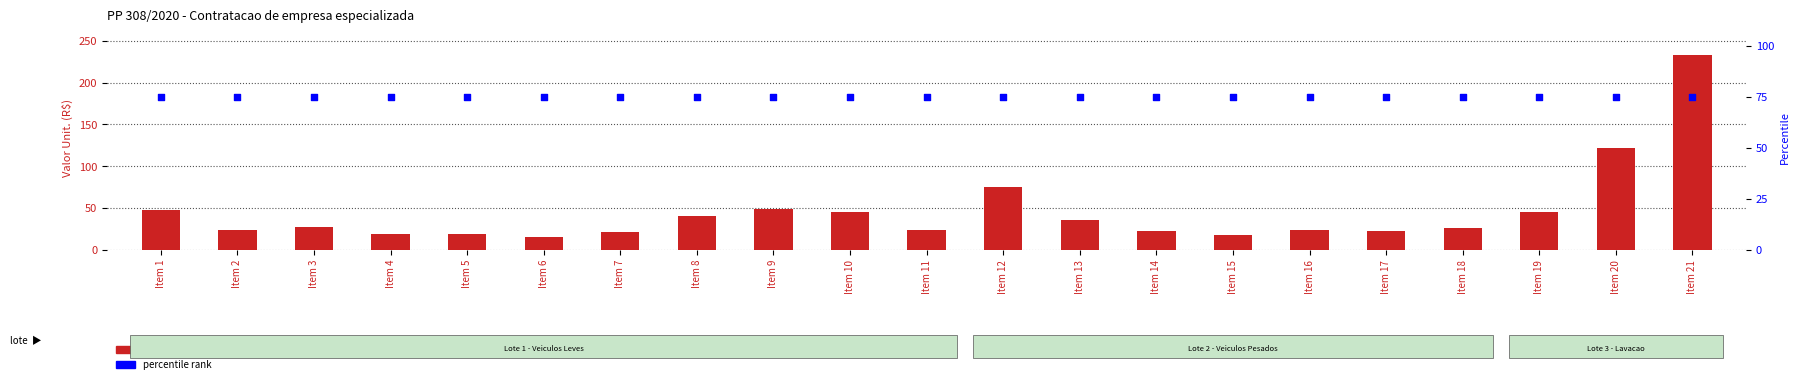

Which series contains the highest Y value?

valor unit.